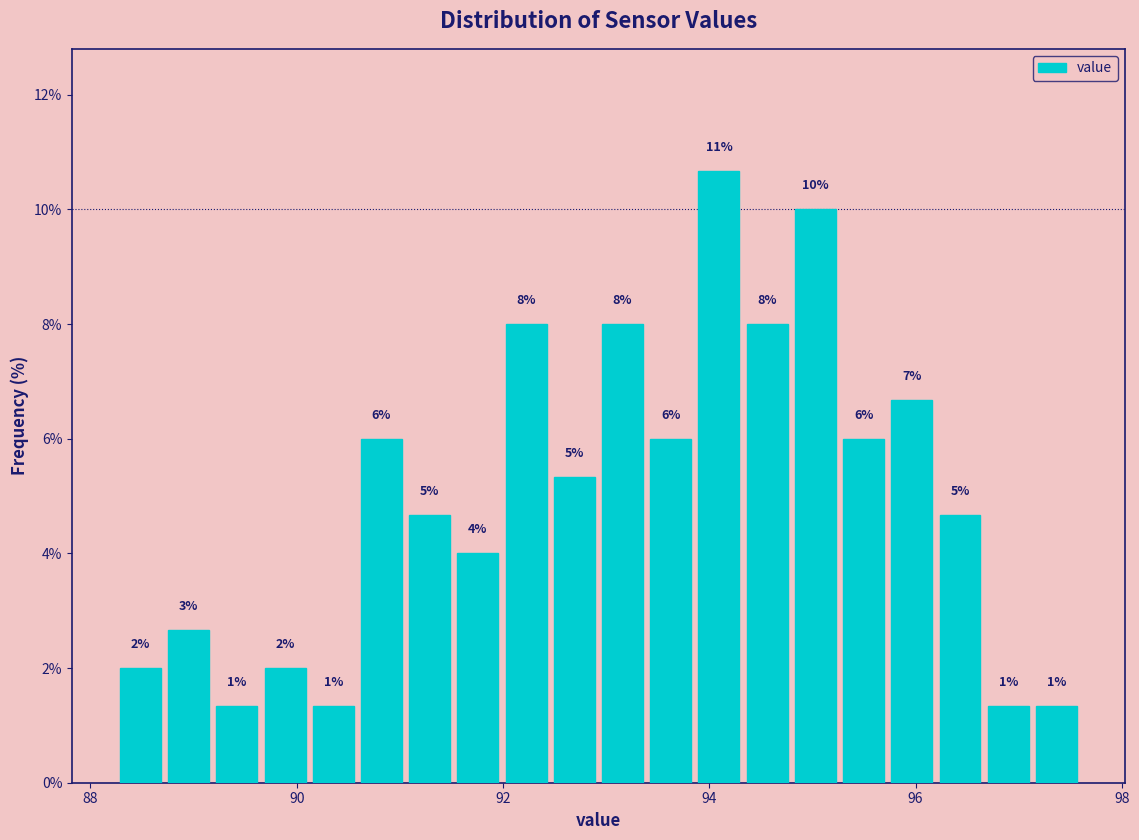

Read against the x-axis, roughly where is the centre of the tallest bar?

94.0